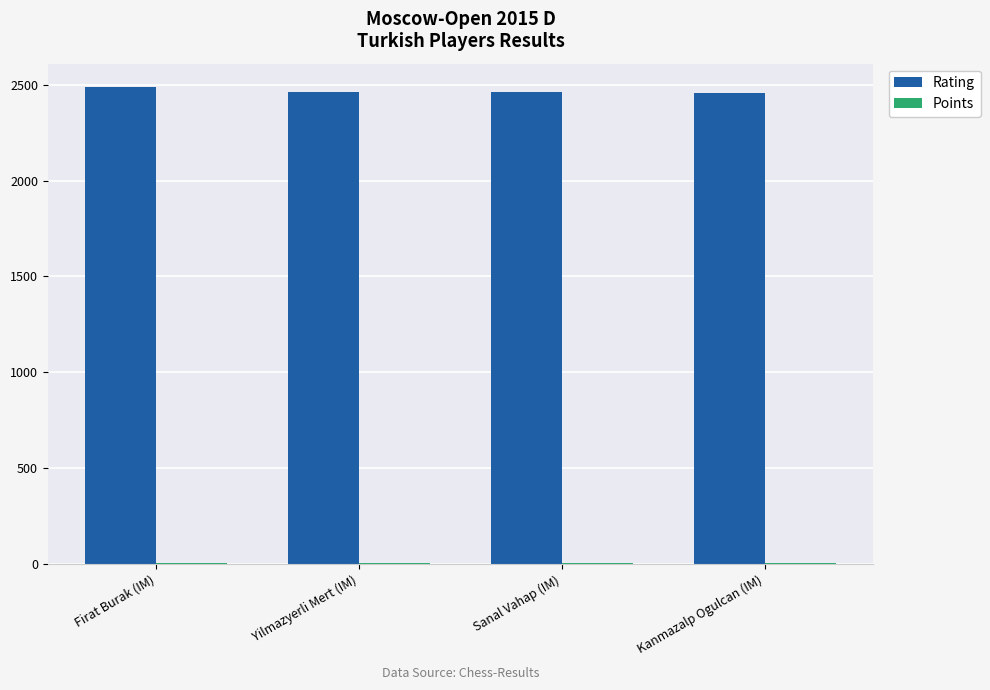

True or false: Rating has a value of 2465.0 at Yilmazyerli Mert (IM).

True